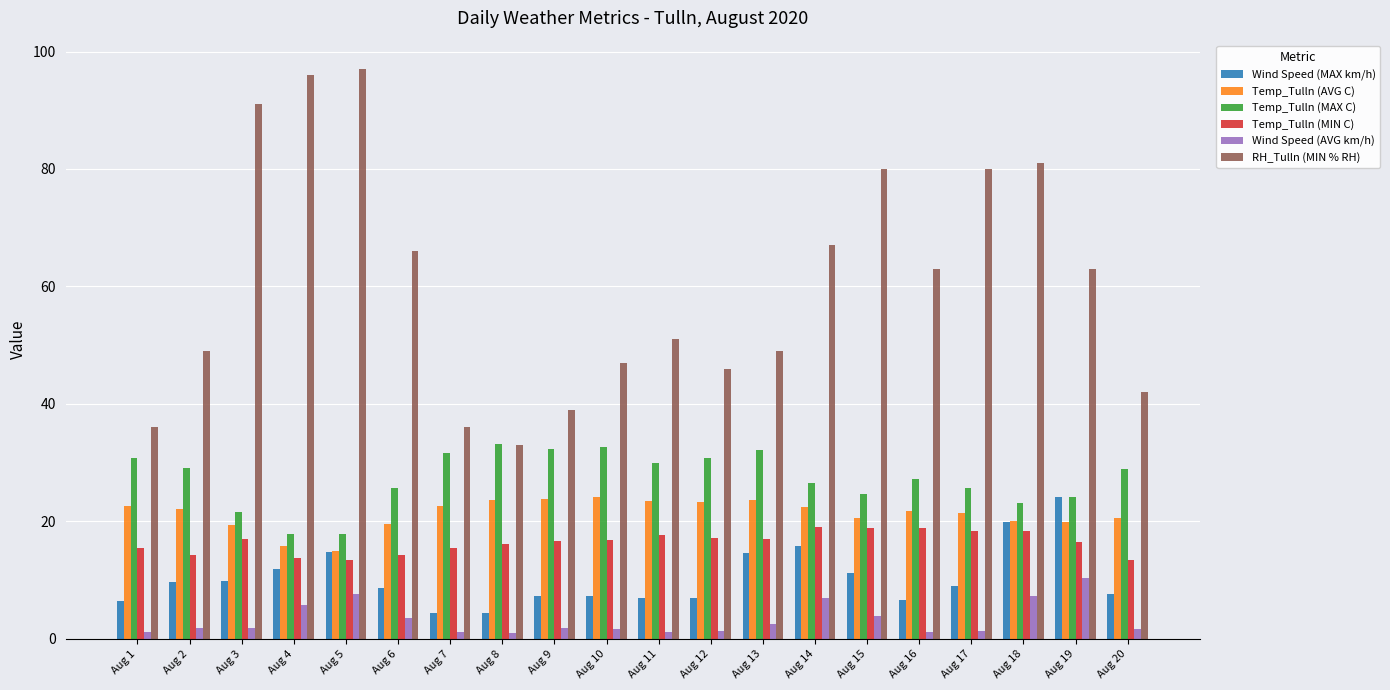

Which series has the widest spread of values?

RH_Tulln (MIN % RH)